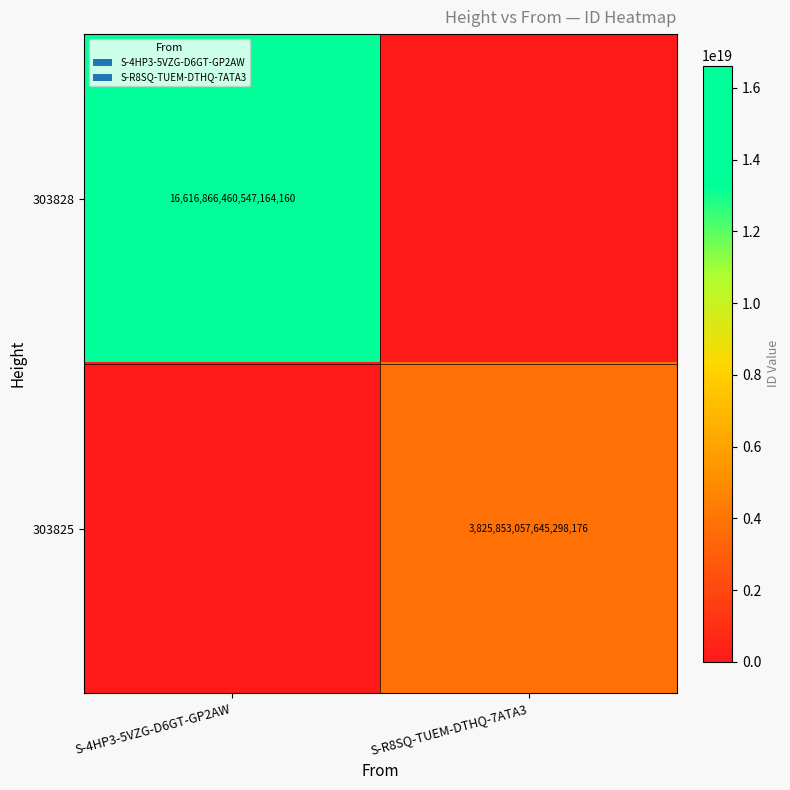

True or false: 303828 has a value of 10888457643625392128 at S-4HP3-5VZG-D6GT-GP2AW.

False